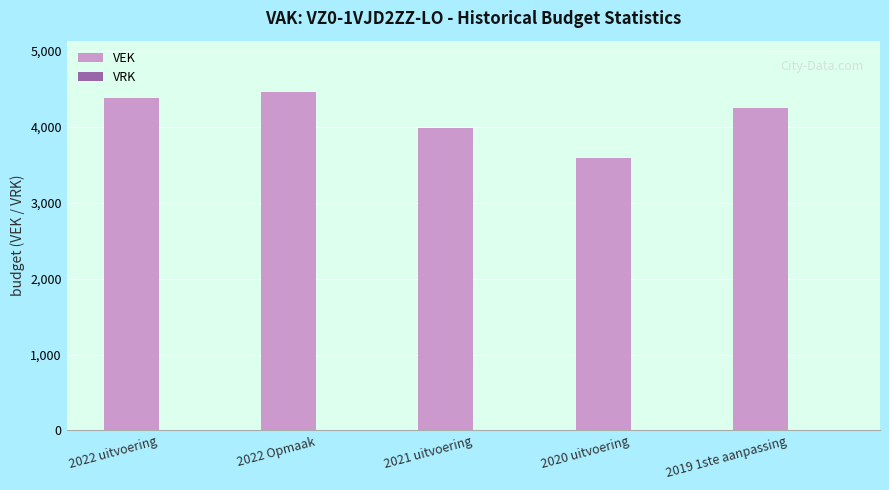

Between 2022 Opmaak and 2020 uitvoering, which is larger?

2022 Opmaak